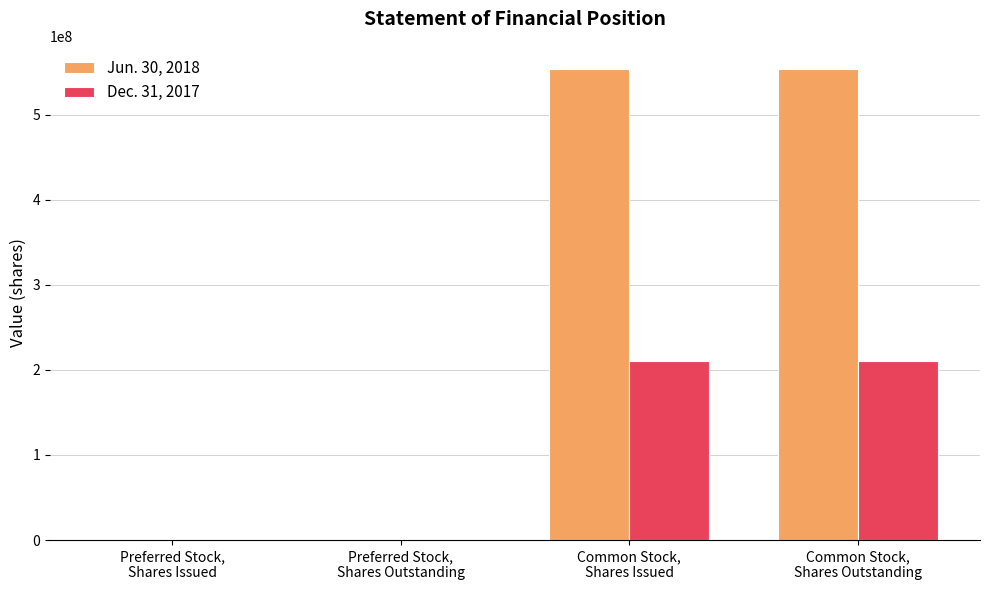

What are all the series names shown in the legend?

Jun. 30, 2018, Dec. 31, 2017